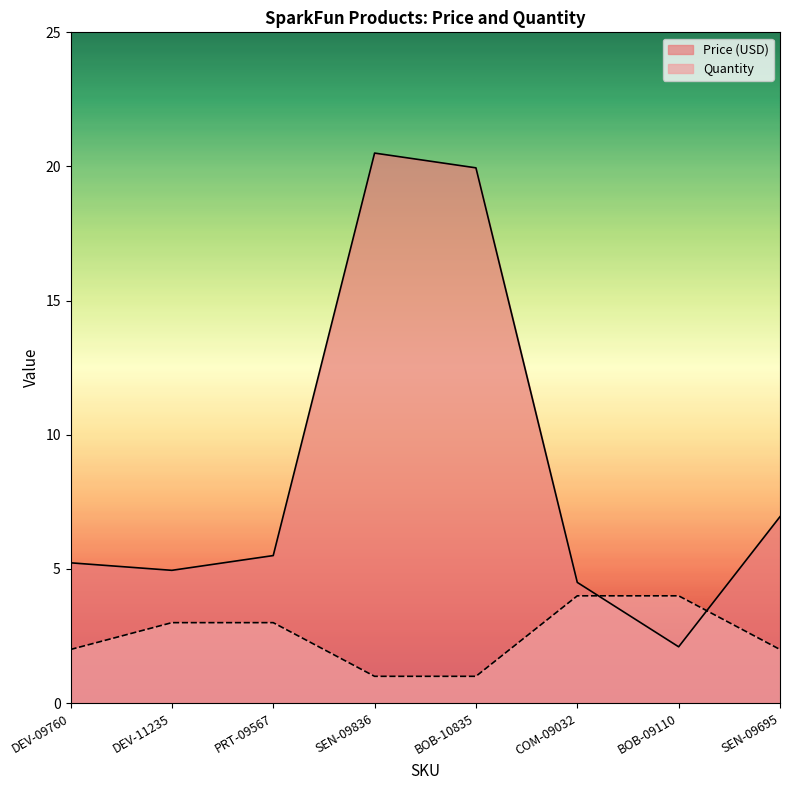

What is the average value of the Price (USD) series?

8.7